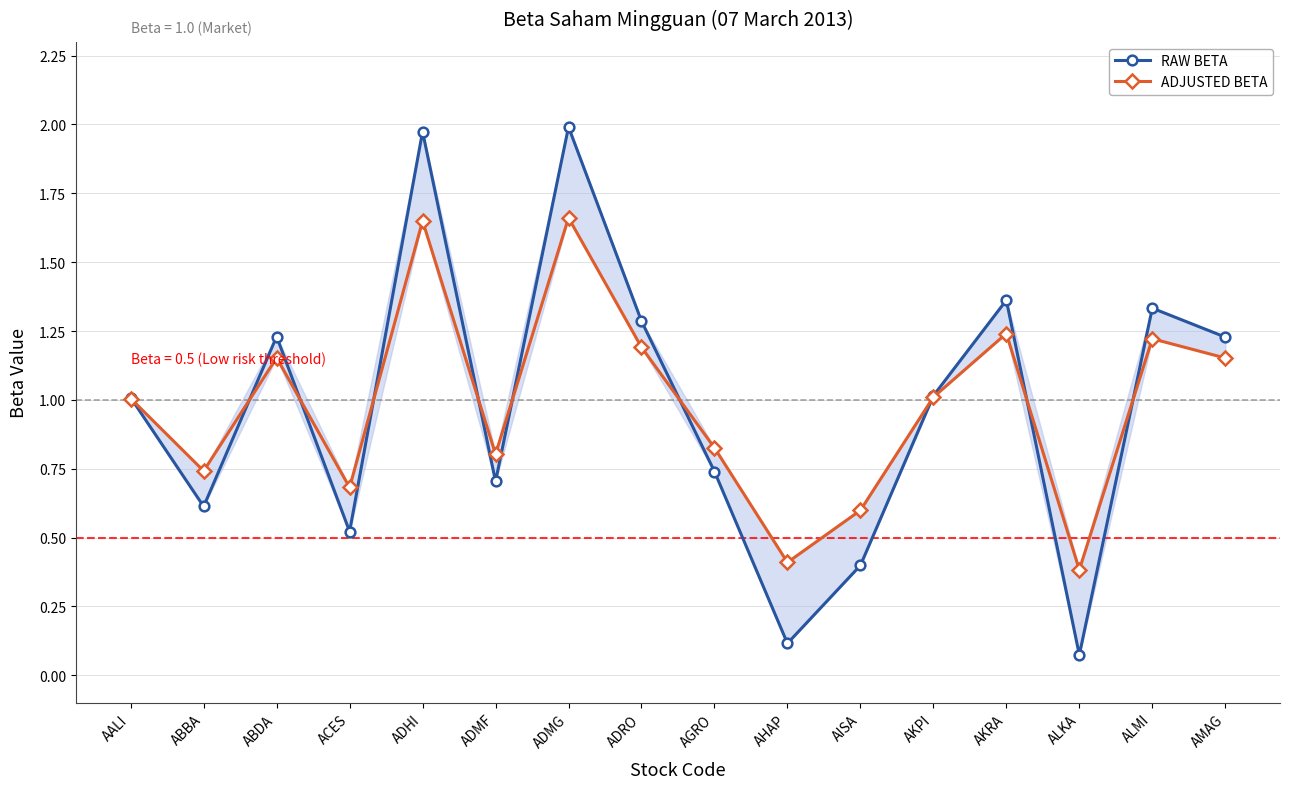

Which label corresponds to the smallest value in the chart?

ALKA